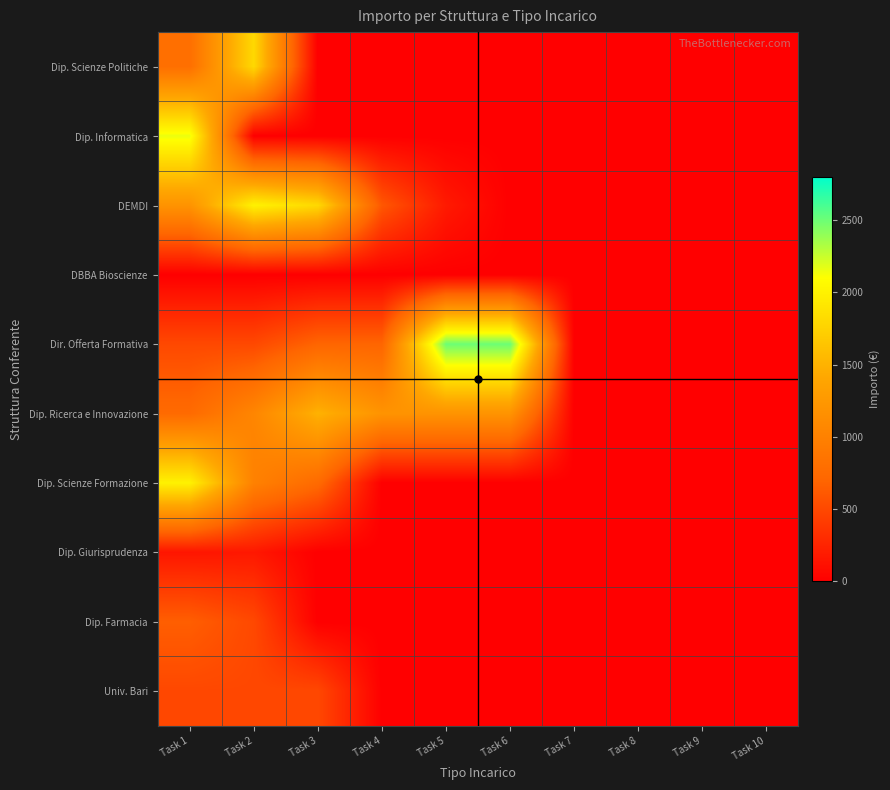

Reading left to right, transcribe all the data shown in this chart.

Dip. Scienze Politiche: Task 1=800	Task 2=1800	Task 3=0	Task 4=0	Task 5=0	Task 6=0	Task 7=0	Task 8=0	Task 9=0	Task 10=0
Dip. Informatica: Task 1=2150	Task 2=0	Task 3=0	Task 4=0	Task 5=0	Task 6=0	Task 7=0	Task 8=0	Task 9=0	Task 10=0
DEMDI: Task 1=1200	Task 2=2000	Task 3=1800	Task 4=600	Task 5=180	Task 6=0	Task 7=0	Task 8=0	Task 9=0	Task 10=0
DBBA Bioscienze: Task 1=0	Task 2=0	Task 3=0	Task 4=0	Task 5=0	Task 6=0	Task 7=0	Task 8=0	Task 9=0	Task 10=0
Dir. Offerta Formativa: Task 1=500	Task 2=500	Task 3=700	Task 4=700	Task 5=2500	Task 6=2500	Task 7=0	Task 8=0	Task 9=0	Task 10=0
Dip. Ricerca e Innovazione: Task 1=750	Task 2=1050	Task 3=1500	Task 4=1200	Task 5=1200	Task 6=1200	Task 7=0	Task 8=0	Task 9=0	Task 10=0
Dip. Scienze Formazione: Task 1=2000	Task 2=1000	Task 3=750	Task 4=0	Task 5=0	Task 6=0	Task 7=0	Task 8=0	Task 9=0	Task 10=0
Dip. Giurisprudenza: Task 1=150	Task 2=168	Task 3=0	Task 4=0	Task 5=0	Task 6=0	Task 7=0	Task 8=0	Task 9=0	Task 10=0
Dip. Farmacia: Task 1=650	Task 2=500	Task 3=0	Task 4=0	Task 5=0	Task 6=0	Task 7=0	Task 8=0	Task 9=0	Task 10=0
Univ. Bari: Task 1=495	Task 2=495	Task 3=495	Task 4=0	Task 5=0	Task 6=0	Task 7=0	Task 8=0	Task 9=0	Task 10=0